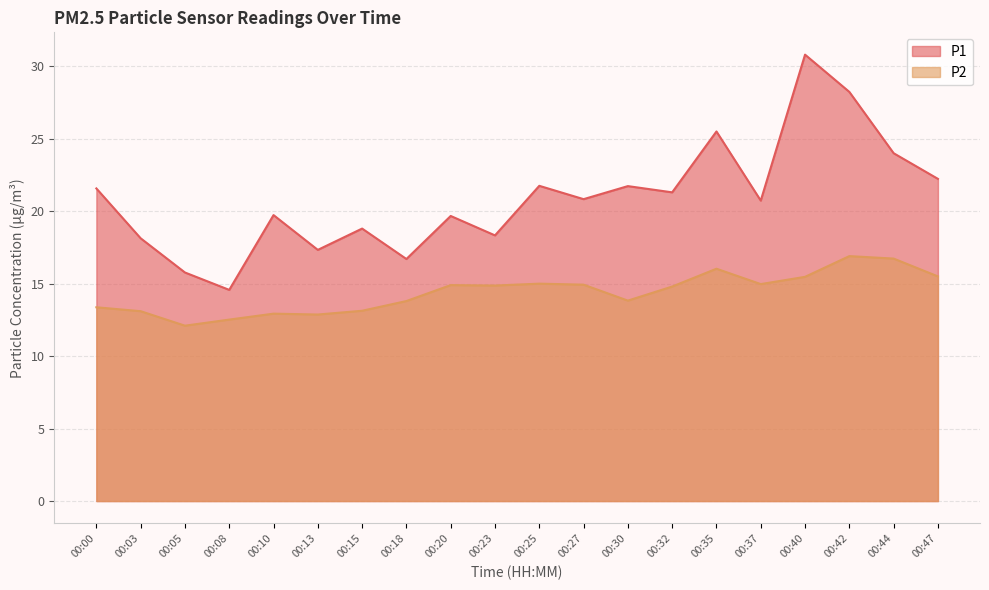

Which series has the widest spread of values?

P1